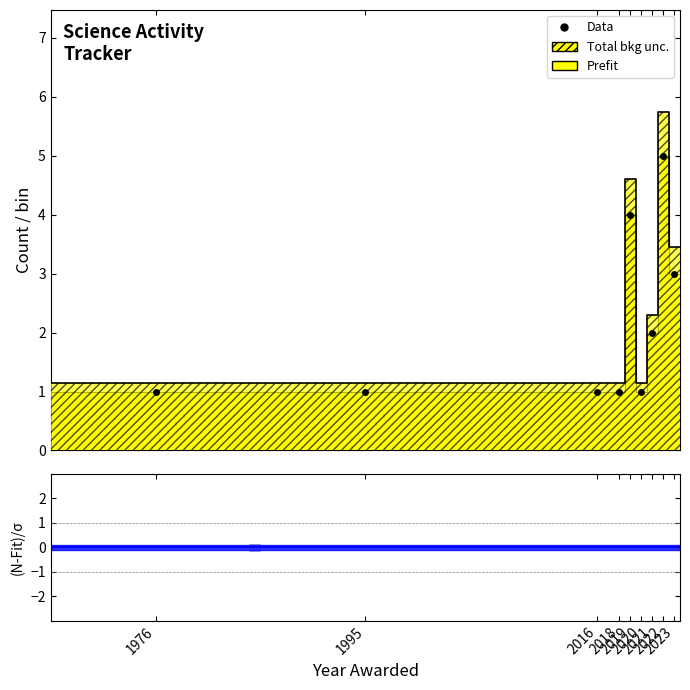

At which label is the value closest to 3?

2023